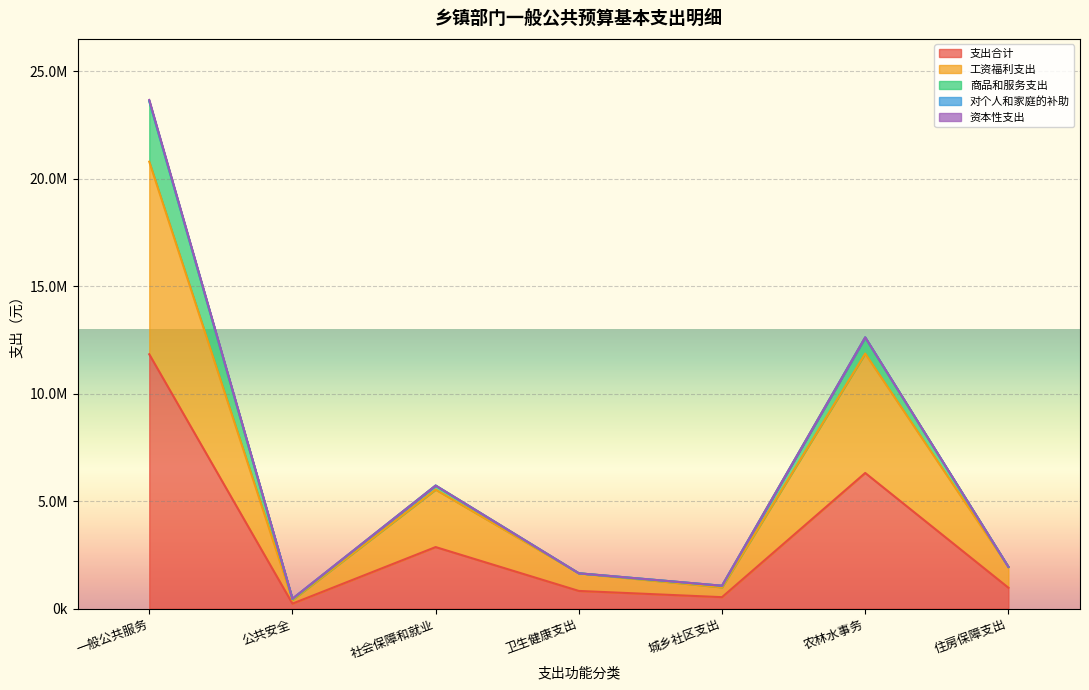

What are all the series names shown in the legend?

支出合计, 工资福利支出, 商品和服务支出, 对个人和家庭的补助, 资本性支出